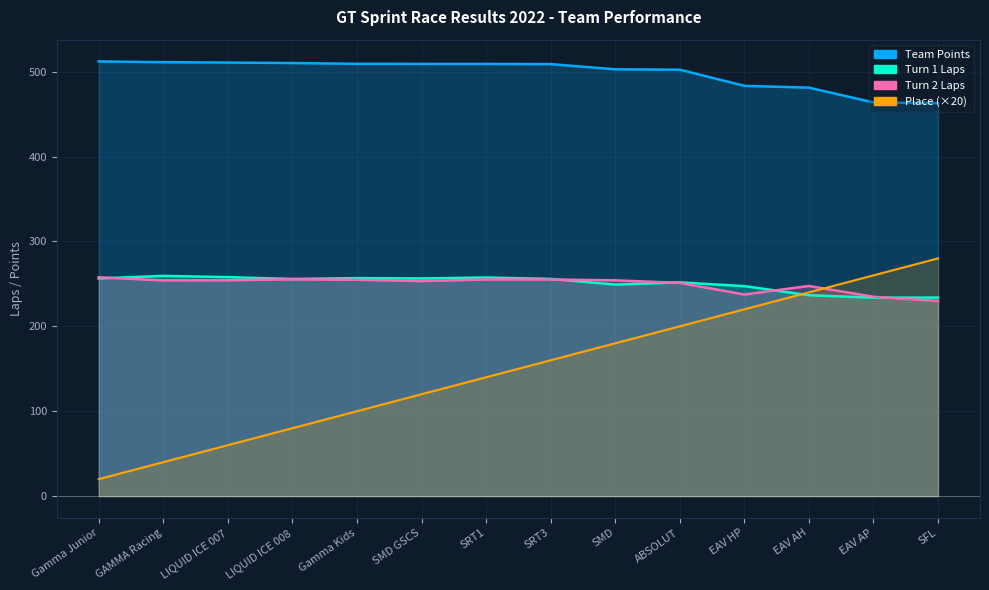

Reading right to left, what are all the values shown in this chart?

Team Points: 462.8	463.8	481.1	483.3	502.3	502.7	508.9	509.1	509.1	509.2	510.1	510.6	511.1	512.0
Turn1 Total: 233.9	233.8	236.6	247.3	251.7	249.2	255.8	257.5	256.4	256.8	255.7	257.9	259.4	256.4
Turn2 Total: 229.8	234.8	247.5	237.4	251.1	254.2	255.2	255.2	253.3	254.8	255.3	254.2	254.1	257.7
Place: 280.0	260.0	240.0	220.0	200.0	180.0	160.0	140.0	120.0	100.0	80.0	60.0	40.0	20.0